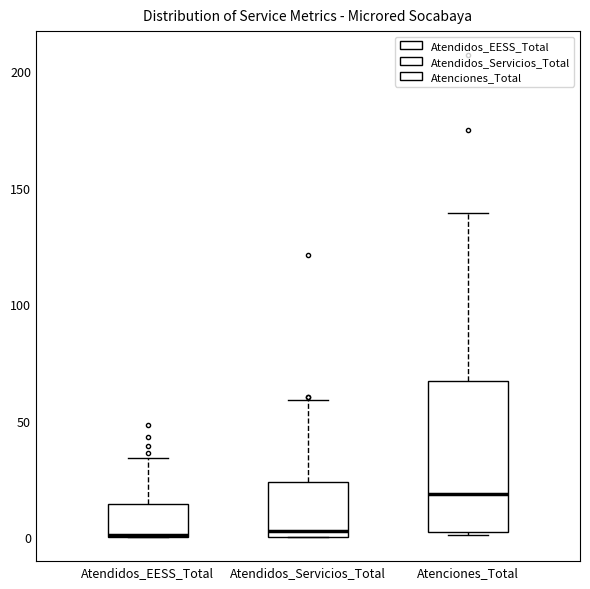

Reading left to right, transcribe this box plot: for each box, give where its median line is, the range the box spans, and where its two whiskers end, as read against the y-axis. The values are not printed on the chart, so give them approximately, as read against the axis.

Atendidos_EESS_Total: median 0, box 0 to 15, whiskers 0 to 35
Atendidos_Servicios_Total: median 5, box 0 to 25, whiskers 0 to 60
Atenciones_Total: median 20, box 0 to 65, whiskers 0 to 140